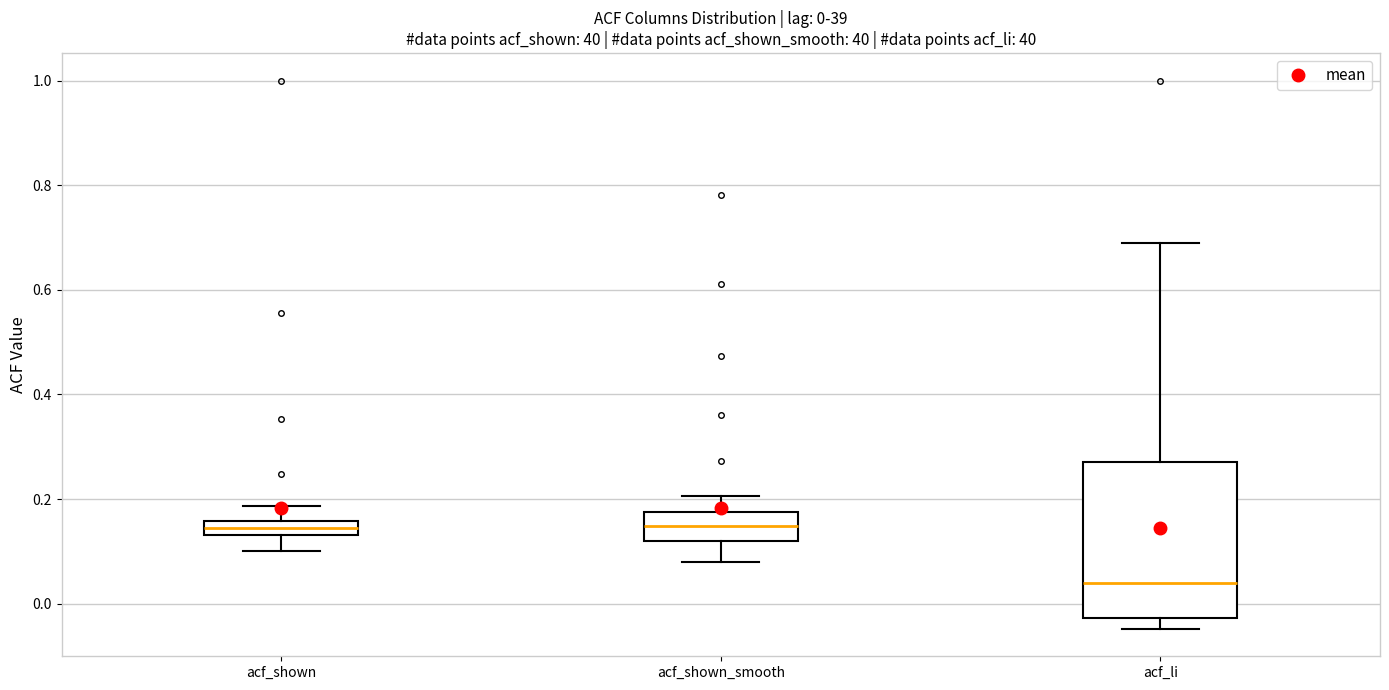

Which box is the tallest, from its lower edge to its upper edge?

acf_li